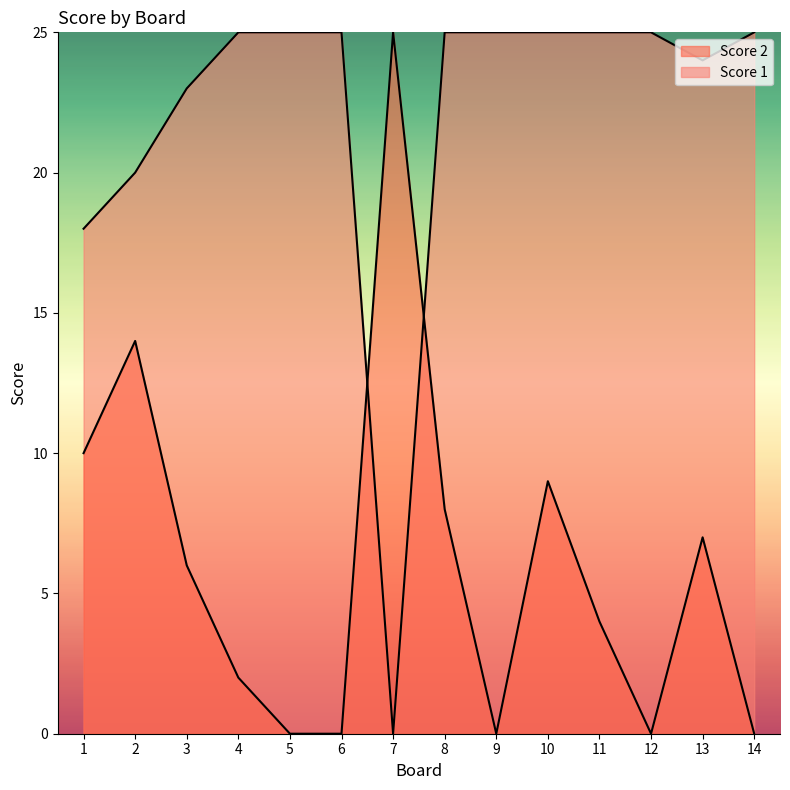

What is the value of the Score 2 point at the 2nd from the left?

14